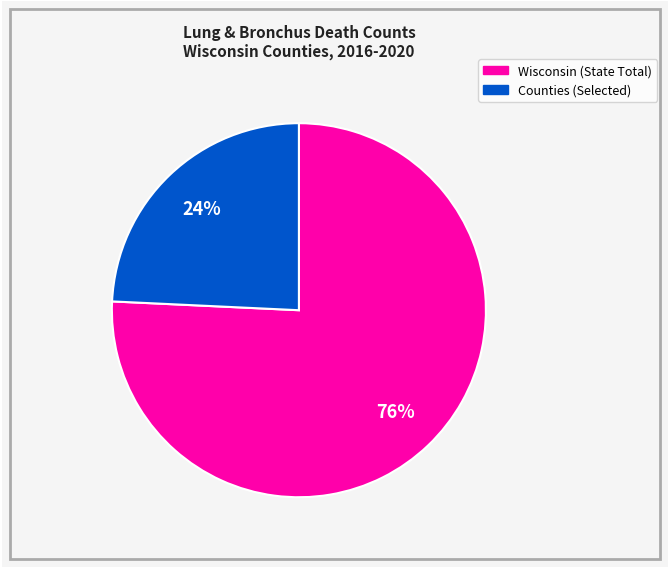

Does any single category account for the majority?

Yes